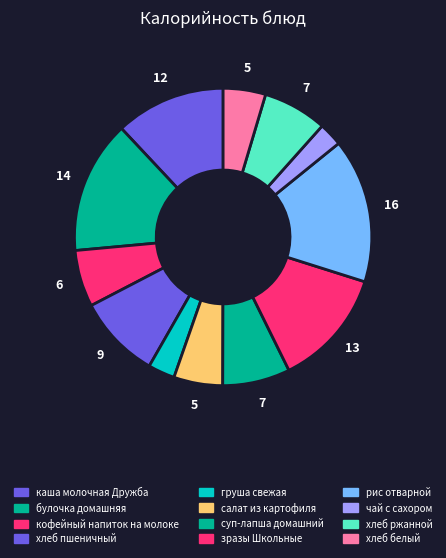

What is the change in value from кофейный напиток на молоке to груша свежая?

-50.9